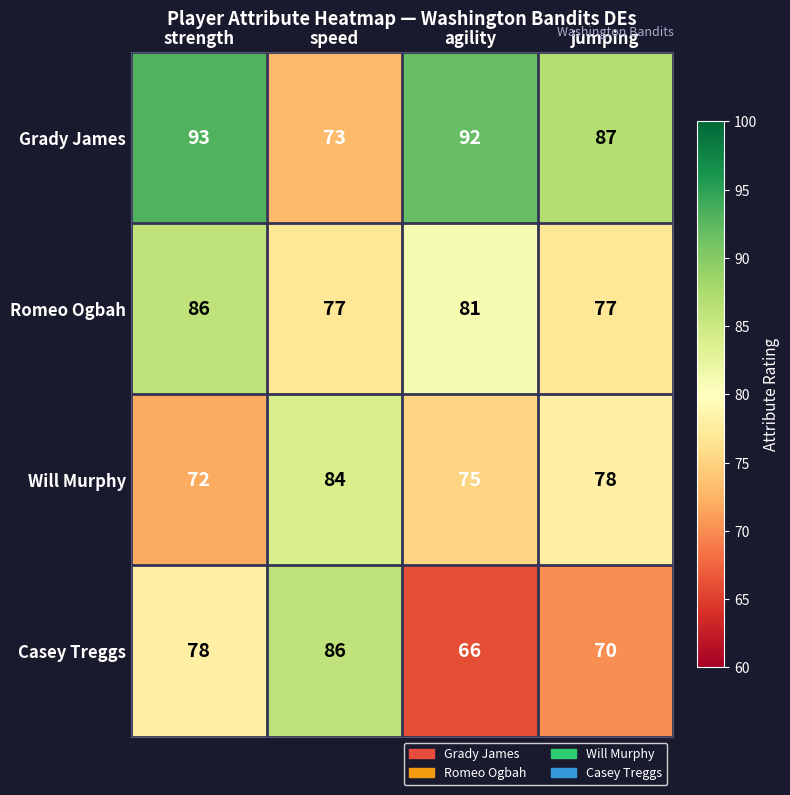

How many data points does each series have?

4